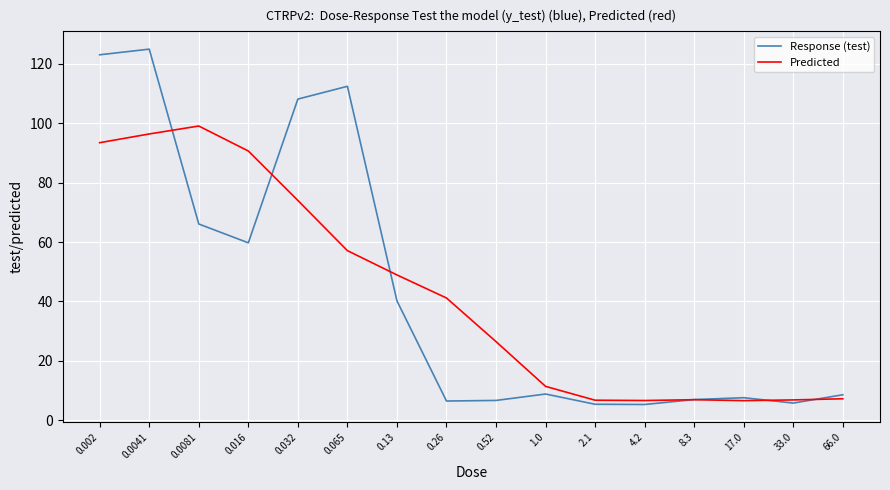

What is the highest value of the Predicted series?

99.0